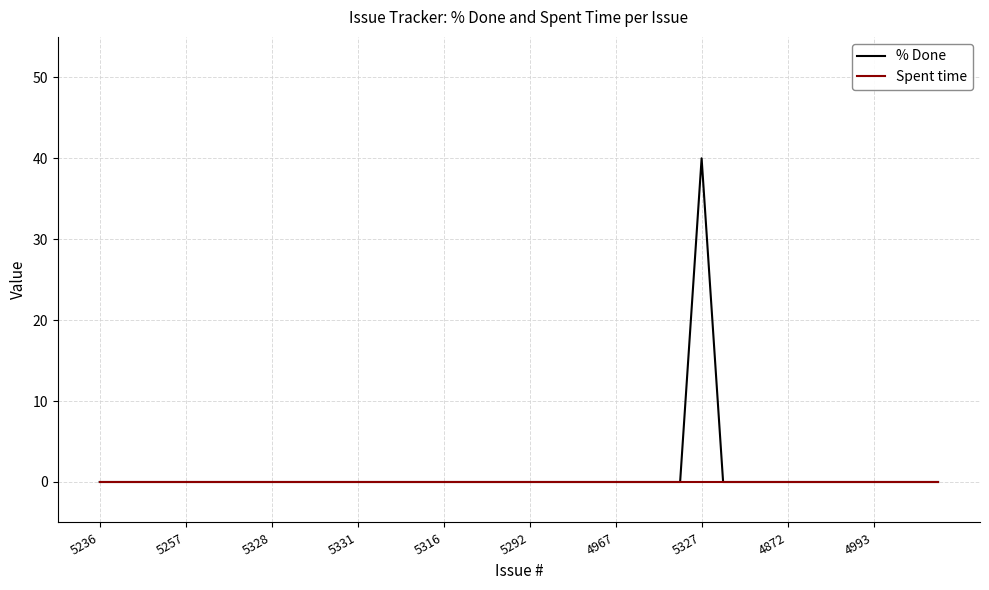

List the series in order of their peak value, lowest first.

Spent time, % Done